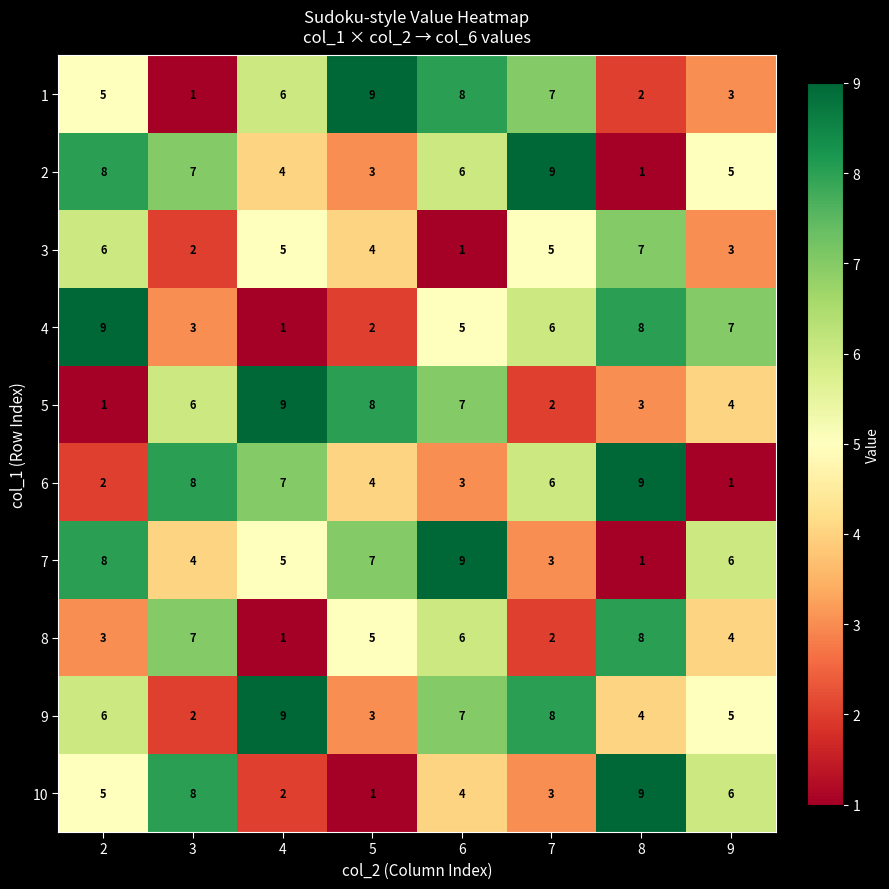

What is the greatest value displayed?

9